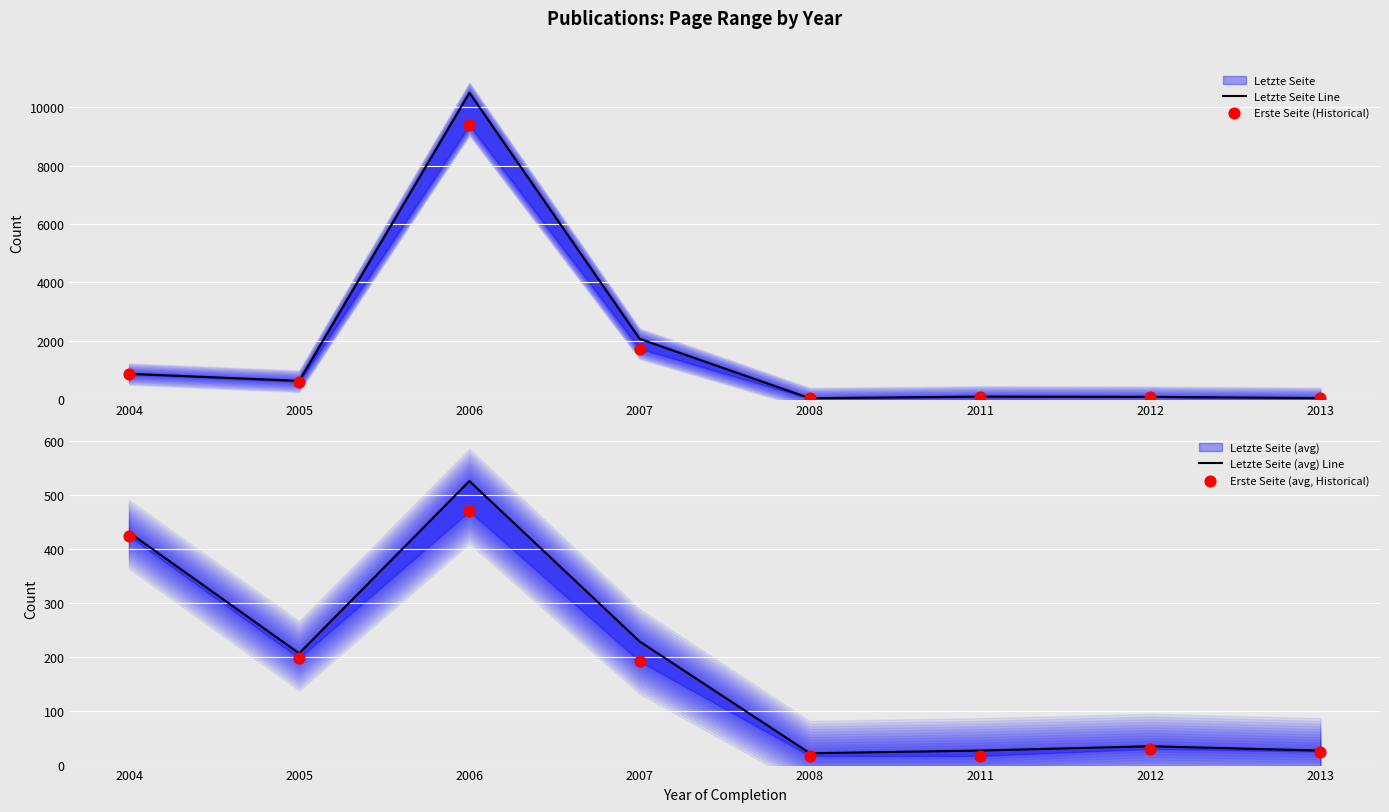

What is the total value across all series at 2008?

74